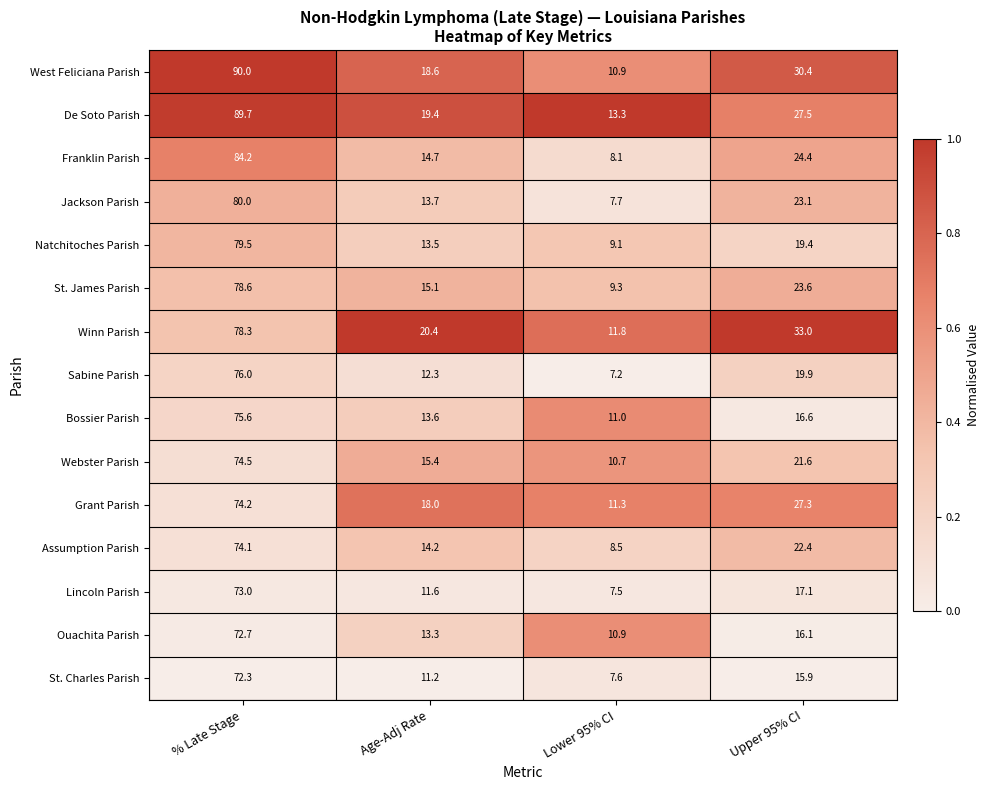

At which label is Grant Parish closest to 42?

Upper 95% CI